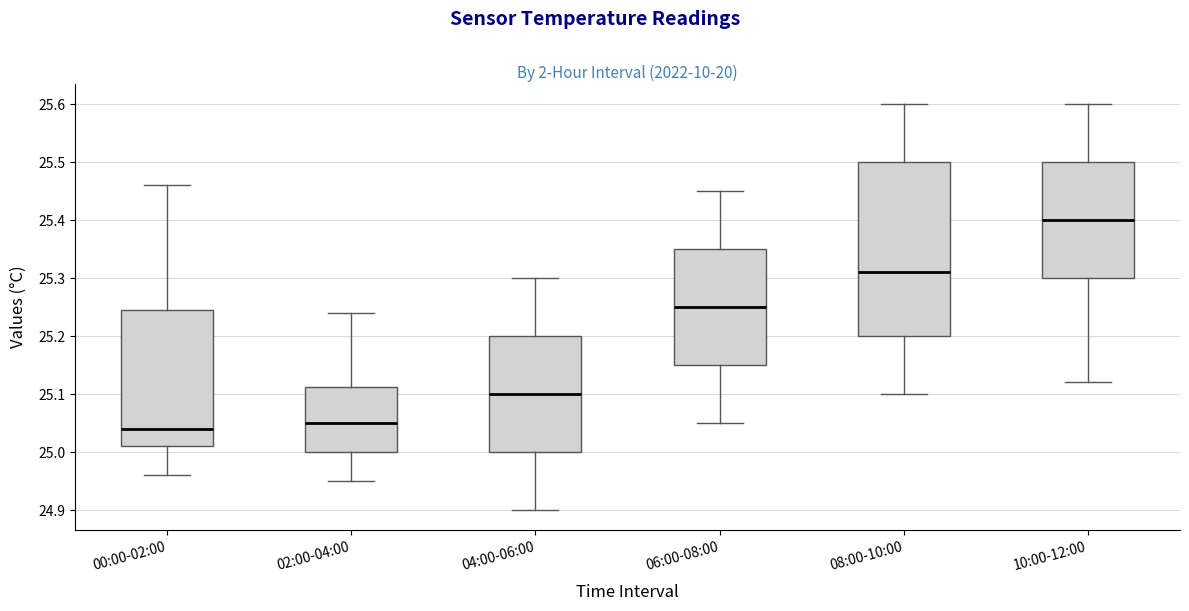

Which box has the highest median line?

10:00-12:00